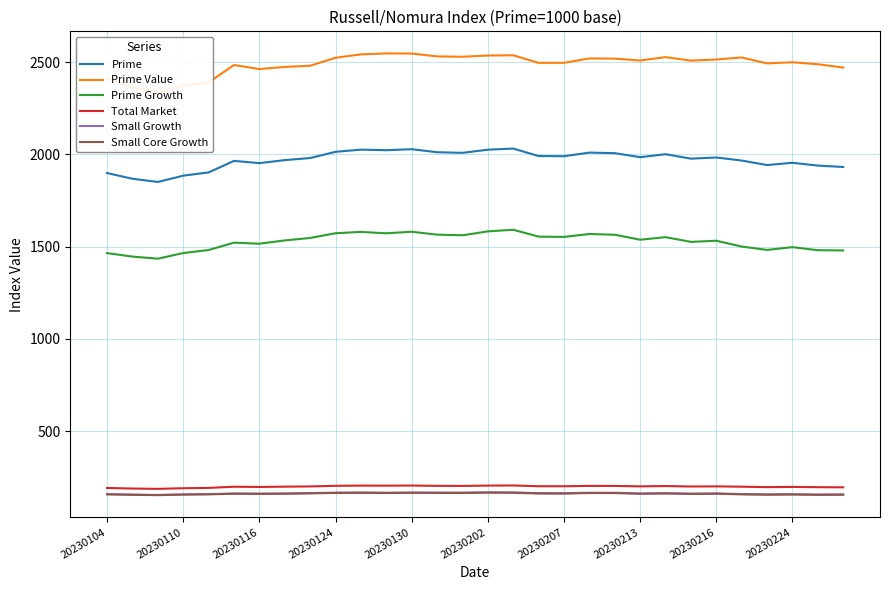

What is the minimum value for Prime?

1850.2